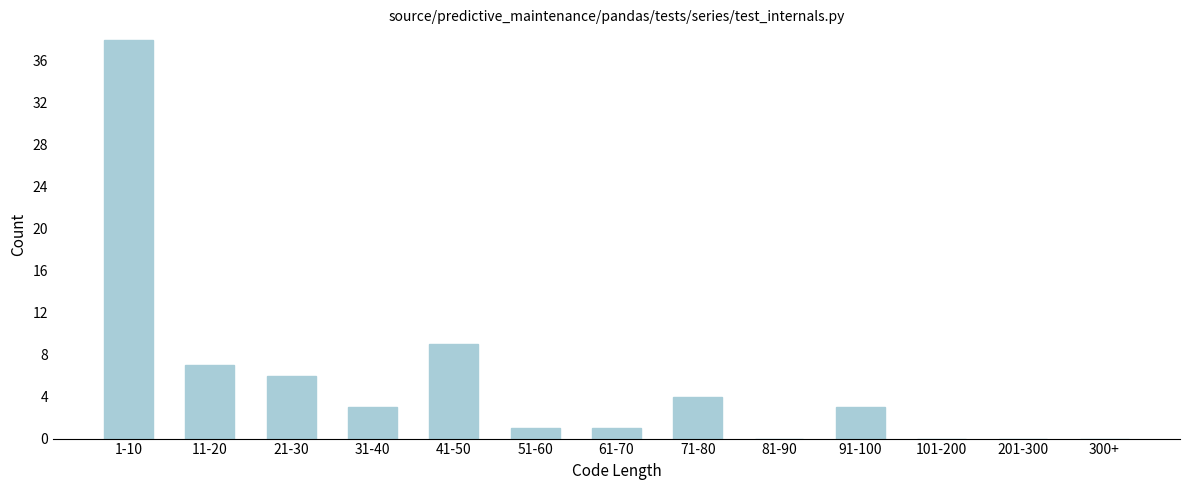

Reading left to right, extract all data points from this chart.

1-10=38	11-20=7	21-30=6	31-40=3	41-50=9	51-60=1	61-70=1	71-80=4	81-90=0	91-100=3	101-200=0	201-300=0	300+=0